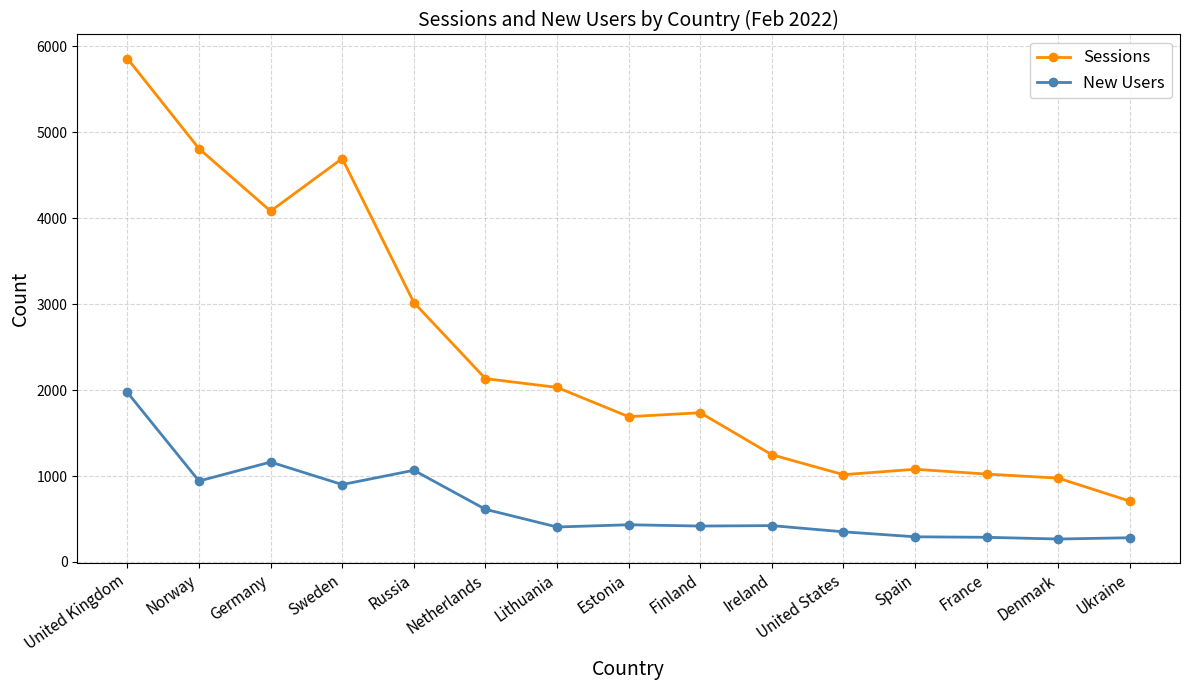

Is the value of New Users at Germany greater than the value of Sessions at France?

Yes